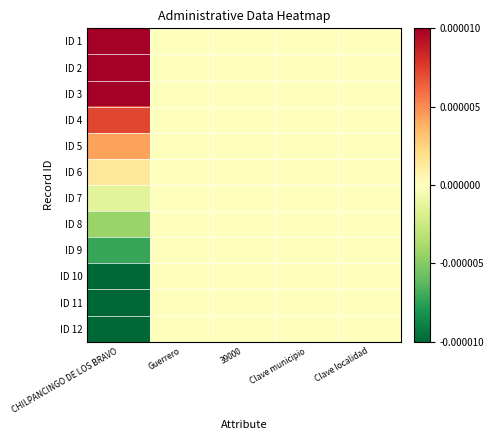

Which series has the largest total across all categories?

ID 1